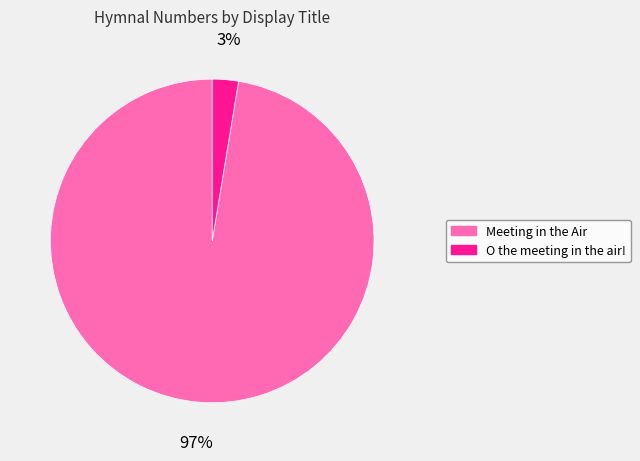

Which category has the biggest portion of the pie?

Meeting in the Air